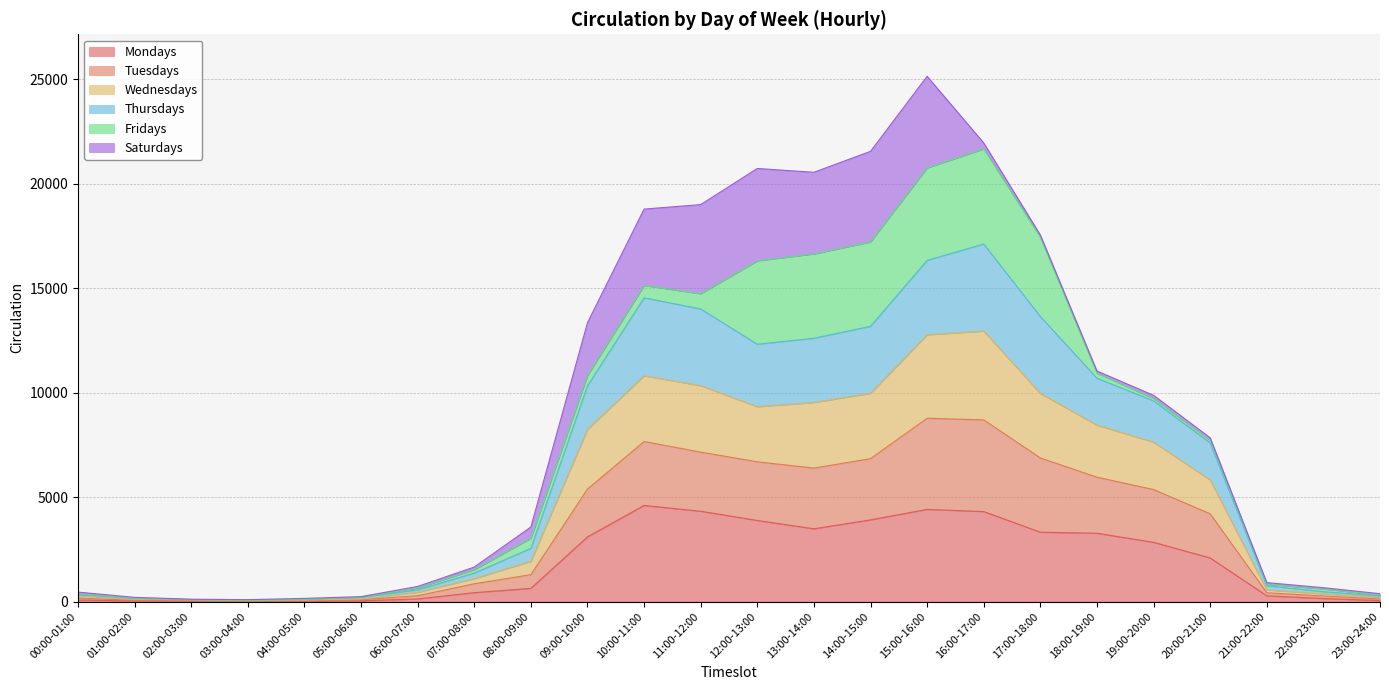

What position from the left is 09:00-10:00?

10